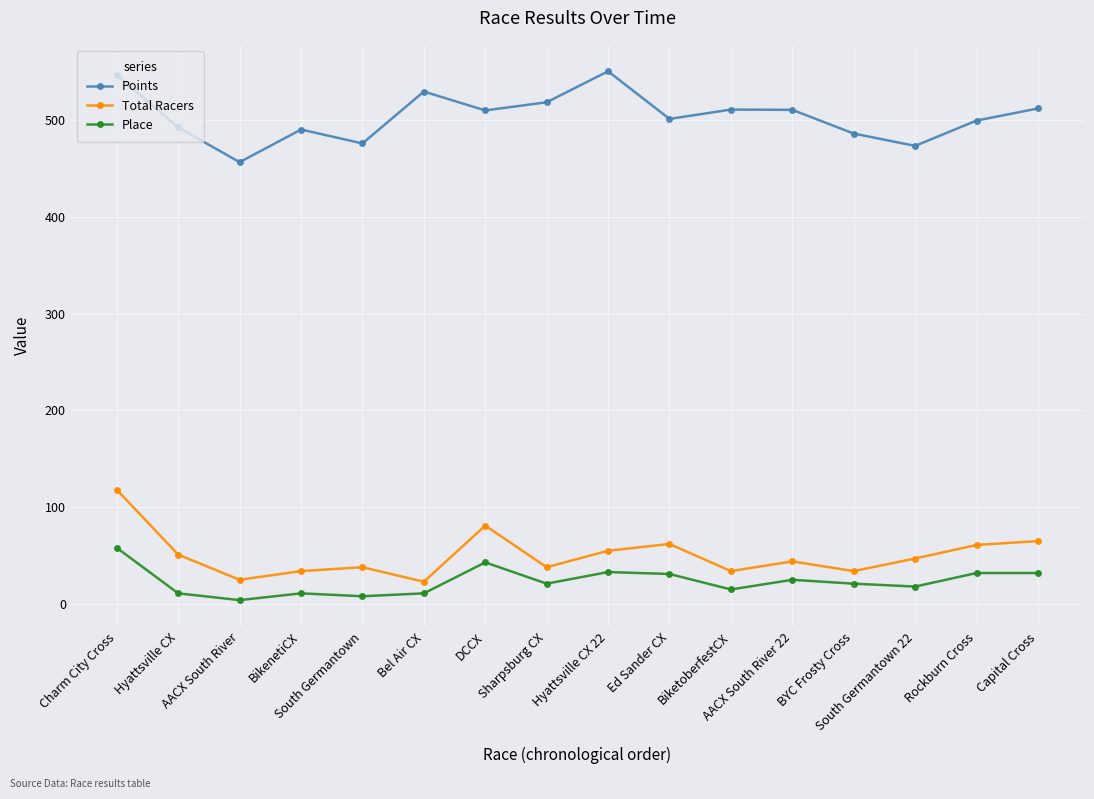

True or false: Place has a value of 21.0 at BYC Frosty Cross.

True